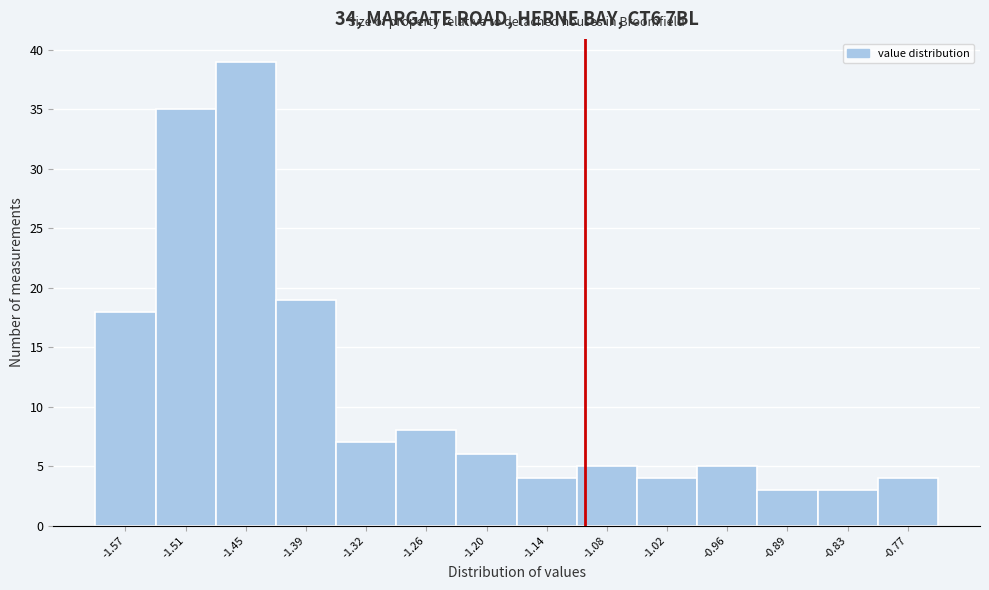

Reading left to right, list every bar in this chart as the range it spans on the x-axis followed by its height. Neither the bar edges nor the heights are printed on the chart, so give them approximately, as read against the axes.

-1.60 to -1.54: 18
-1.54 to -1.48: 35
-1.48 to -1.42: 39
-1.42 to -1.35: 19
-1.35 to -1.29: 7
-1.29 to -1.23: 8
-1.23 to -1.17: 6
-1.17 to -1.11: 4
-1.11 to -1.05: 5
-1.05 to -0.99: 4
-0.99 to -0.92: 5
-0.92 to -0.86: 3
-0.86 to -0.80: 3
-0.80 to -0.74: 4